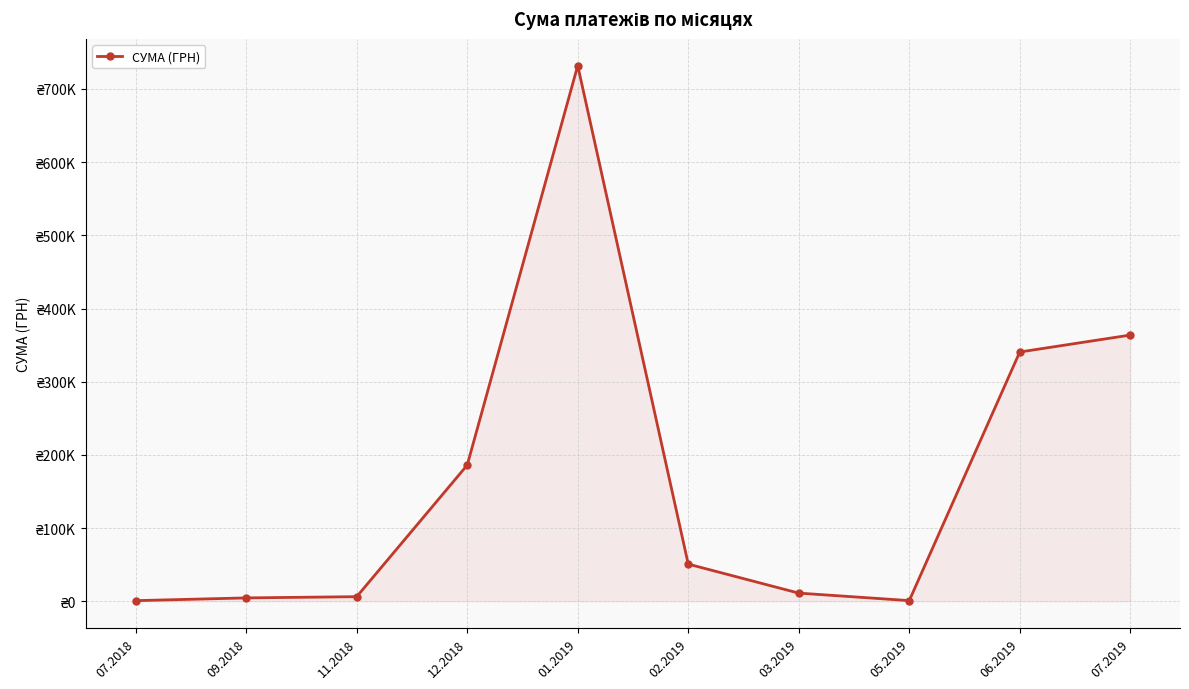

Does the chart have visible grid lines?

Yes